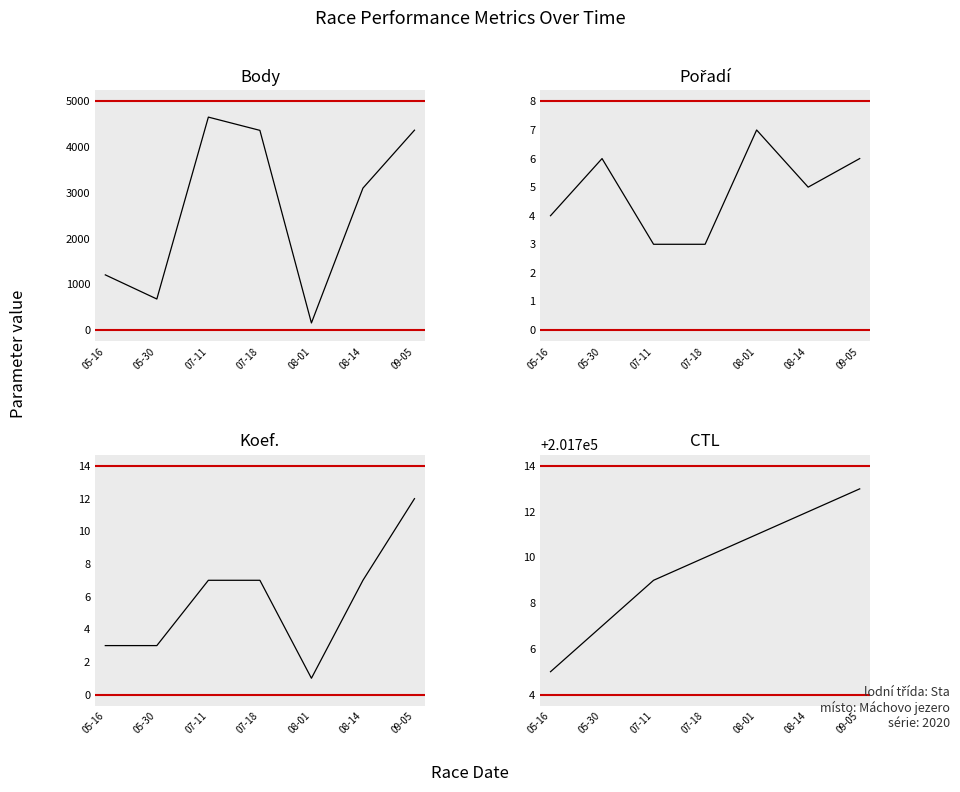

How many lines are shown in the chart?

4